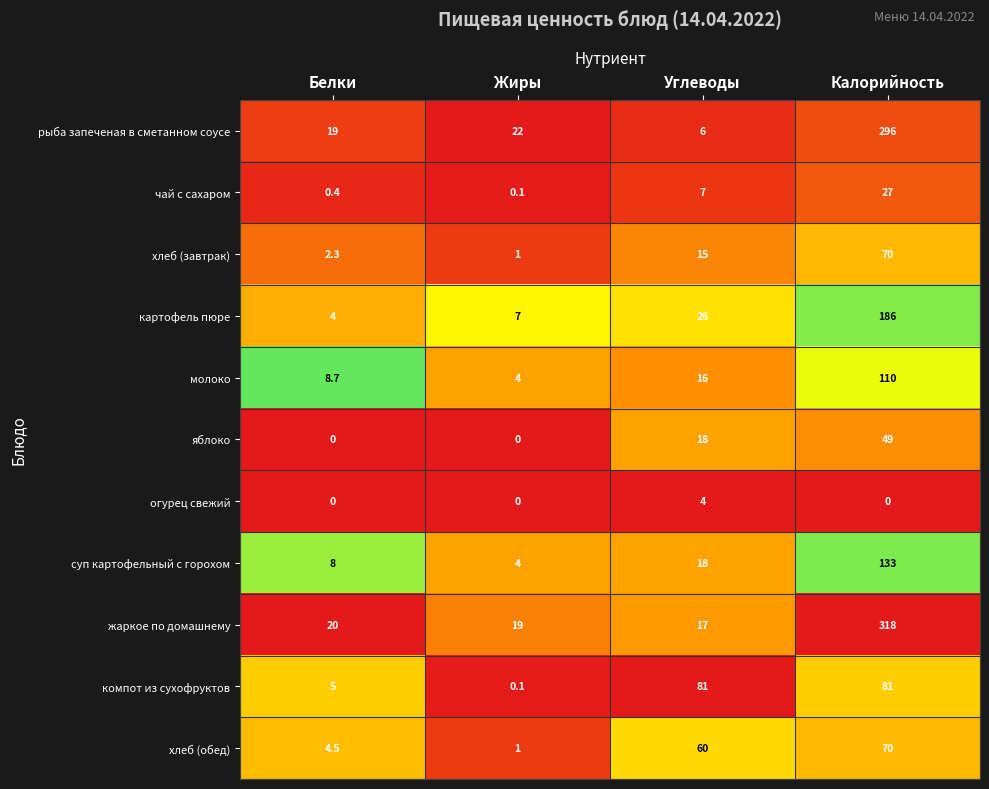

What is the difference between the second highest and minimum values in the картофель пюре series?

22.0